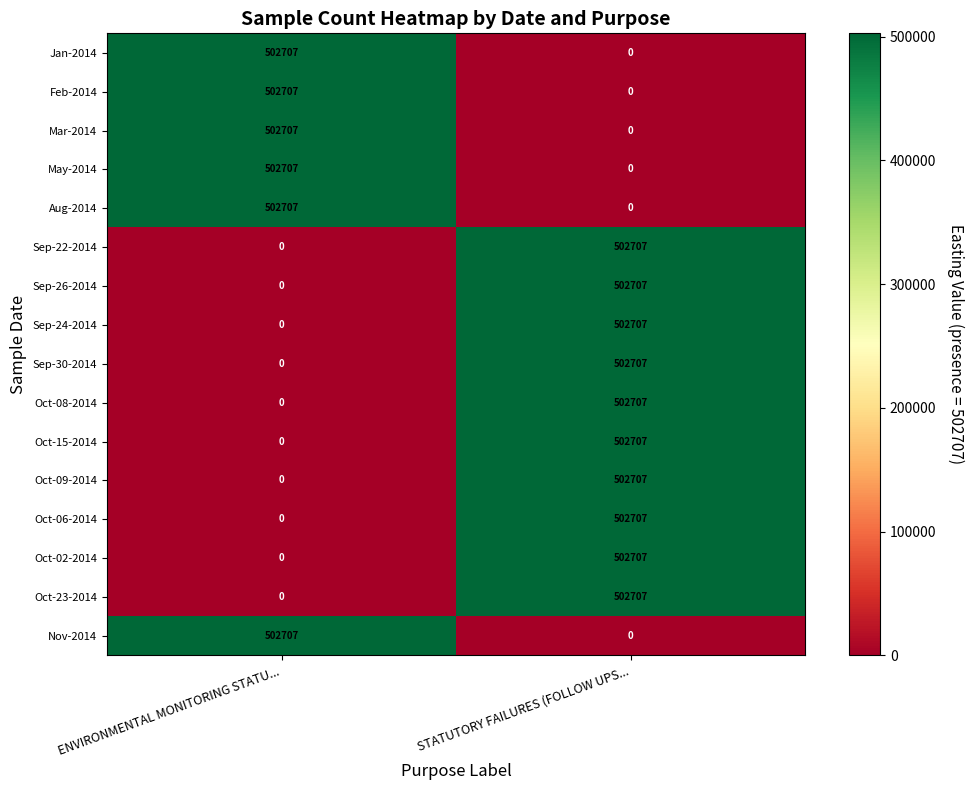

What is the sum of the Oct-06-2014 values at STATUTORY FAILURES (FOLLOW UPS... and ENVIRONMENTAL MONITORING STATU...?

502707